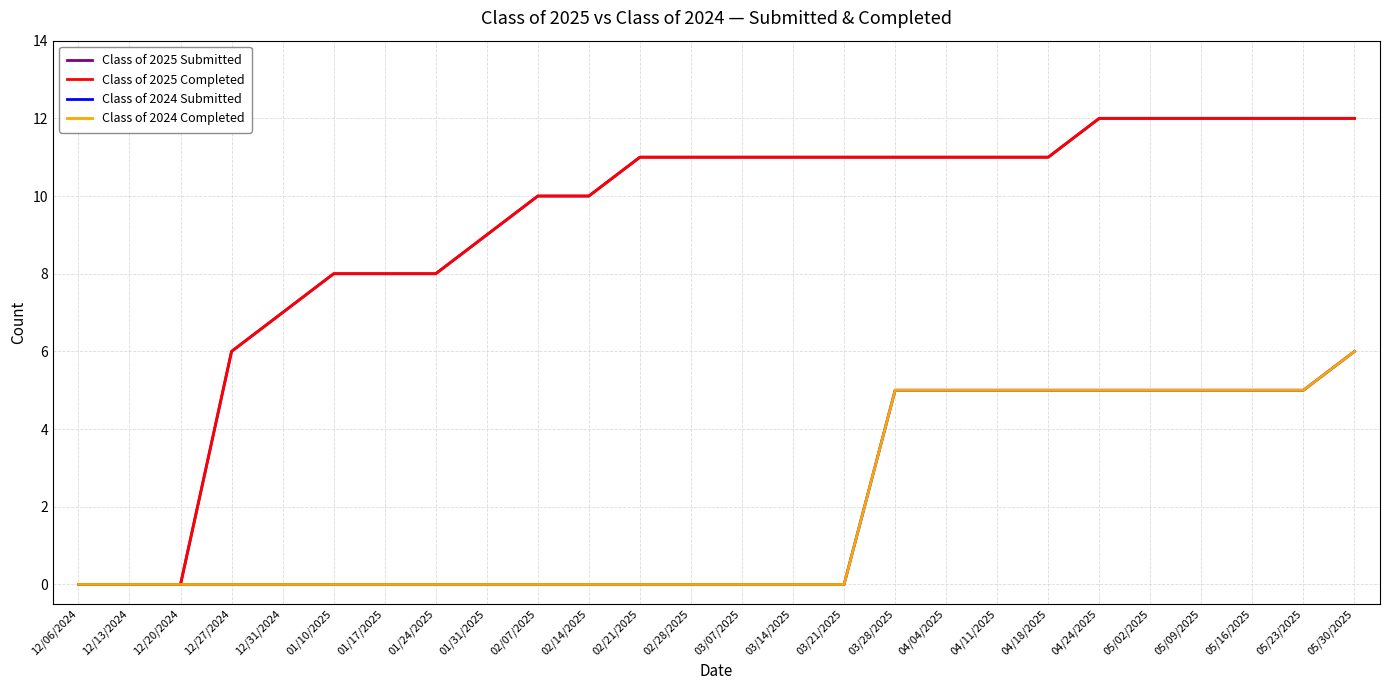

True or false: Class of 2024 Submitted and Class of 2025 Submitted intersect in this chart.

False